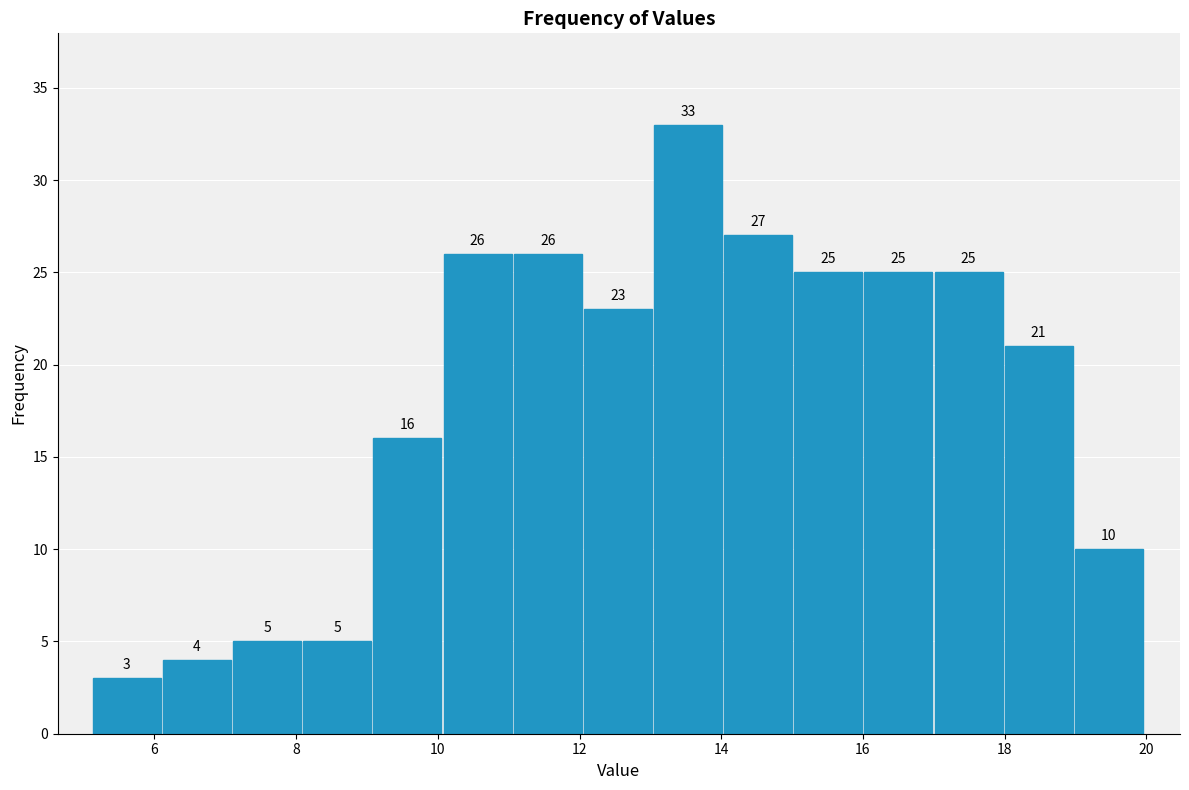

Which range on the x-axis has the tallest bar?

13.0 to 14.0